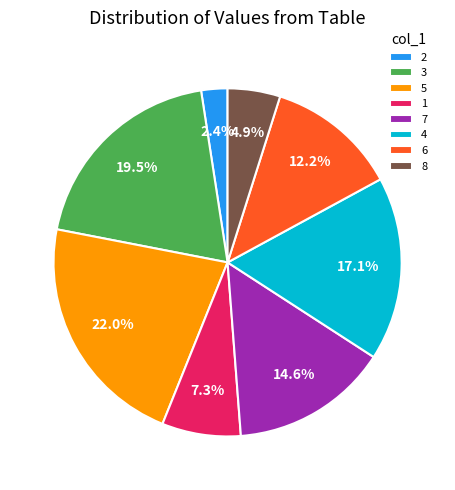

Does any single category account for the majority?

No